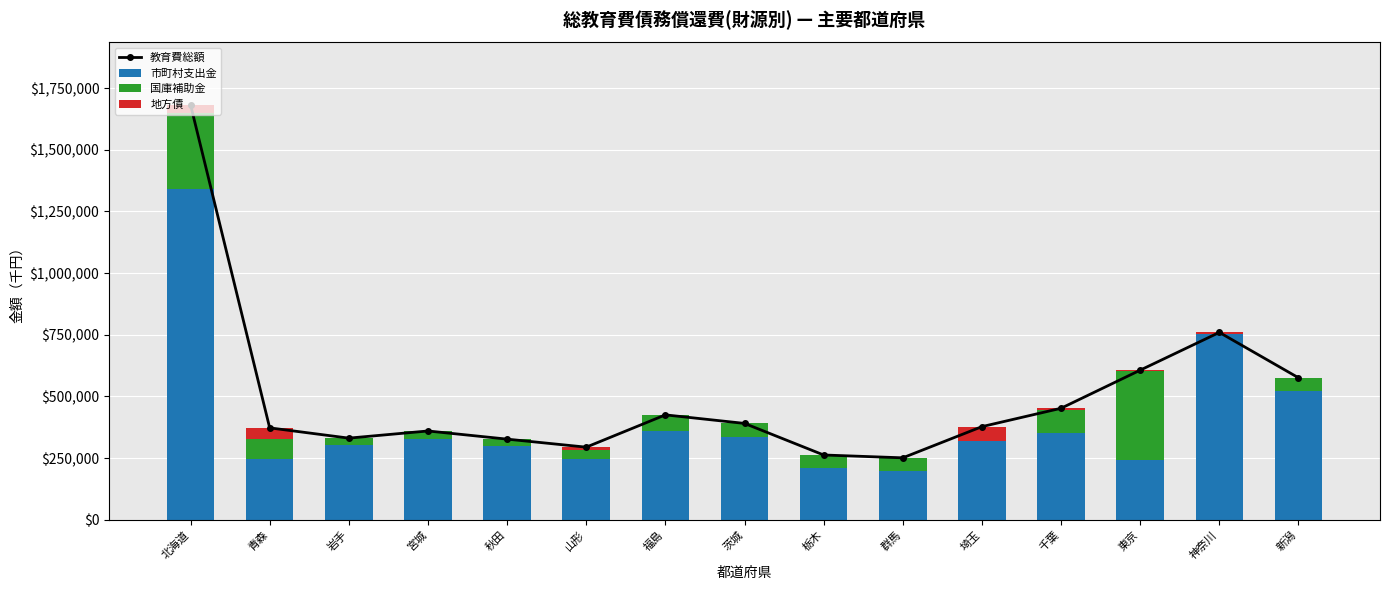

What is the average value of the 教育費総額 series?

497673